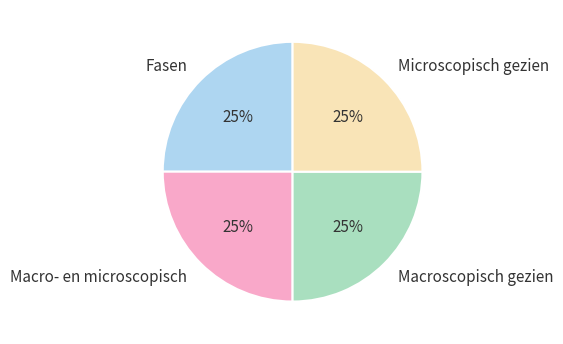

How many segments does this pie chart have?

4